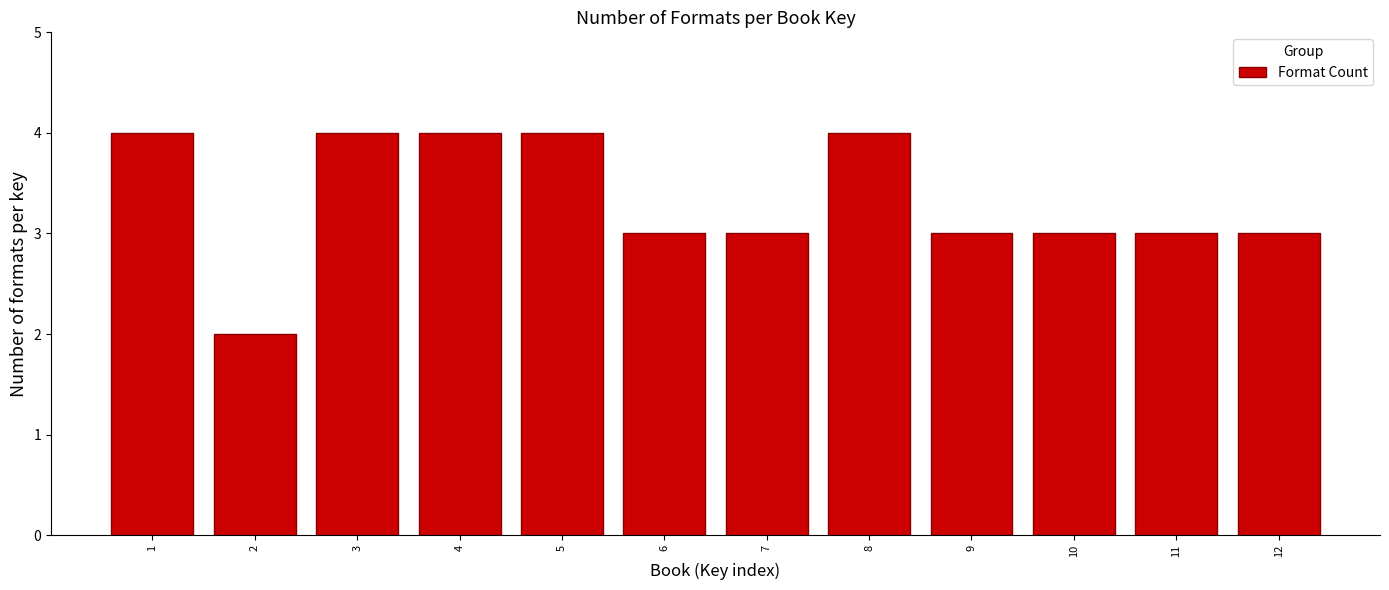

Reading right to left, what are all the values shown in this chart?

12=3	11=3	10=3	9=3	8=4	7=3	6=3	5=4	4=4	3=4	2=2	1=4